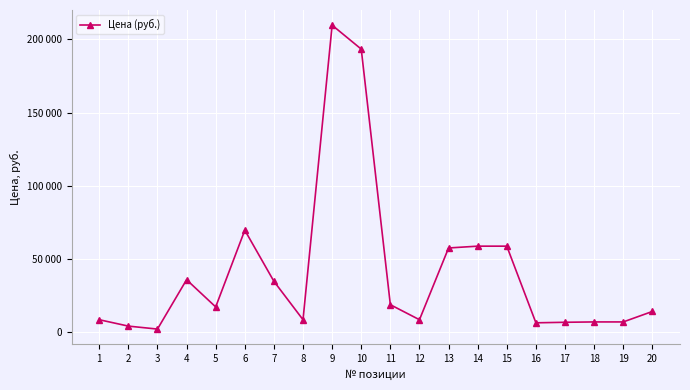

The value at 1 is 8712. True or false?

True